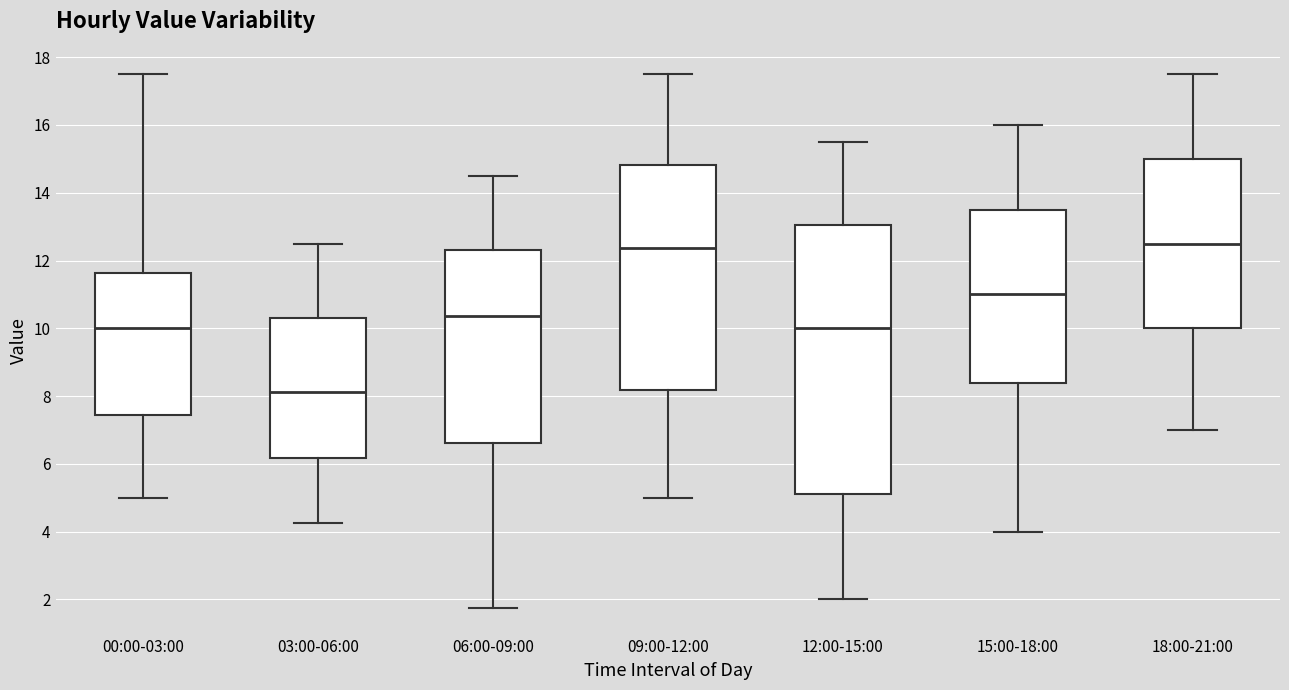

Reading left to right, read every box against the y-axis: the position of its median line, the range the box covers, and the ends of its whiskers. The values are not printed on the chart, so give them approximately, as read against the axis.

00:00-03:00: median 10.0, box 7.4 to 11.6, whiskers 5.0 to 17.6
03:00-06:00: median 8.2, box 6.2 to 10.4, whiskers 4.2 to 12.6
06:00-09:00: median 10.4, box 6.6 to 12.4, whiskers 1.8 to 14.6
09:00-12:00: median 12.4, box 8.2 to 14.8, whiskers 5.0 to 17.6
12:00-15:00: median 10.0, box 5.2 to 13.0, whiskers 2.0 to 15.6
15:00-18:00: median 11.0, box 8.4 to 13.6, whiskers 4.0 to 16.0
18:00-21:00: median 12.6, box 10.0 to 15.0, whiskers 7.0 to 17.6